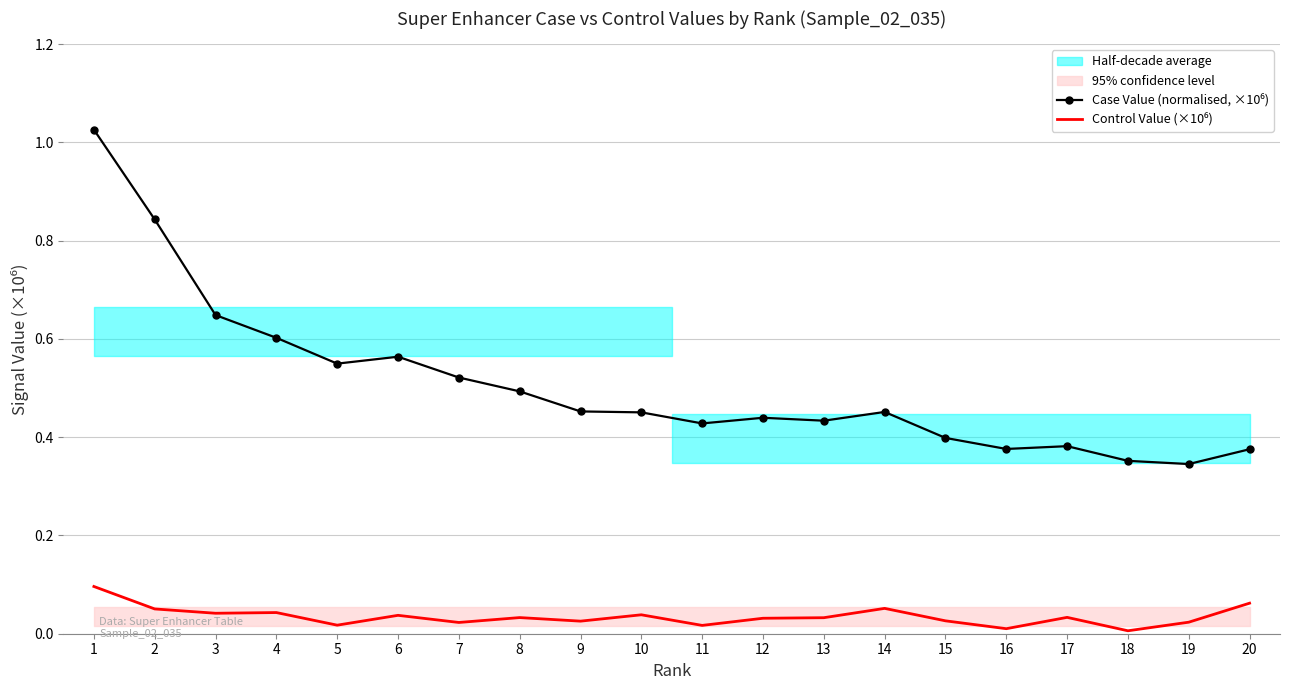

Reading left to right, what are all the values shown in this chart?

Case Value (normalised, ×10⁶): 1=1.0	2=0.8	3=0.6	4=0.6	5=0.5	6=0.6	7=0.5	8=0.5	9=0.5	10=0.5	11=0.4	12=0.4	13=0.4	14=0.5	15=0.4	16=0.4	17=0.4	18=0.4	19=0.3	20=0.4
Control Value (×10⁶): 1=0.1	2=0.1	3=0.0	4=0.0	5=0.0	6=0.0	7=0.0	8=0.0	9=0.0	10=0.0	11=0.0	12=0.0	13=0.0	14=0.1	15=0.0	16=0.0	17=0.0	18=0.0	19=0.0	20=0.1